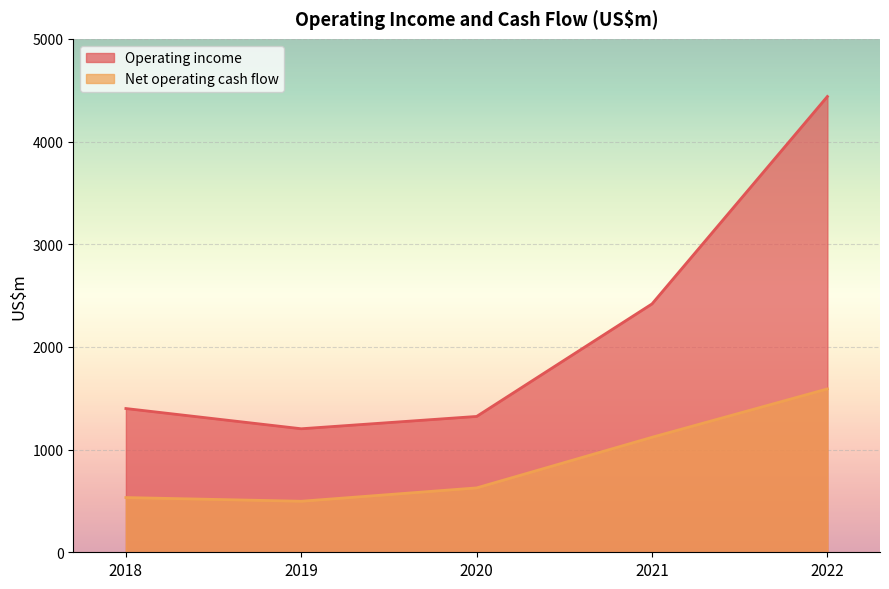

Rank the categories by Net operating cash flow value from lowest to highest.

2019, 2018, 2020, 2021, 2022